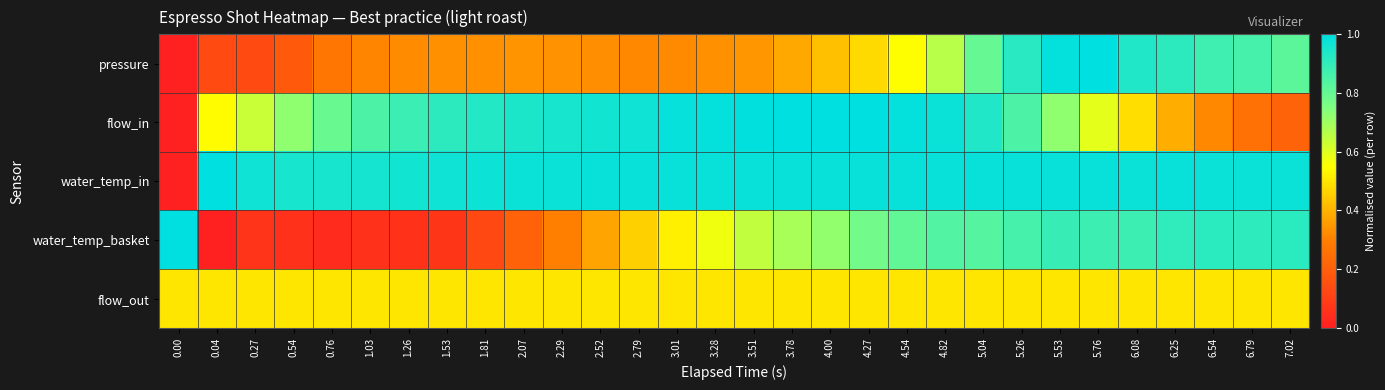

Which series has the largest total across all categories?

water_temp_in